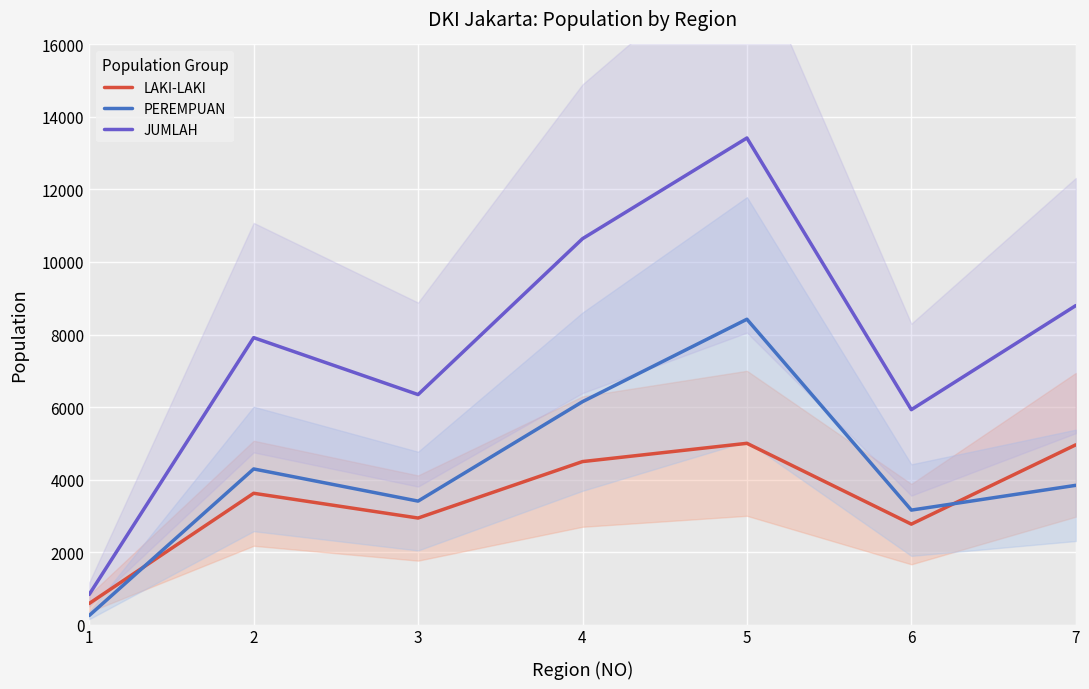

Reading left to right, list all the values displayed in this chart.

LAKI-LAKI: 582	3621	2938	4495	4999	2770	4957
PEREMPUAN: 250	4292	3405	6147	8421	3157	3840
JUMLAH: 832	7913	6343	10642	13420	5927	8797